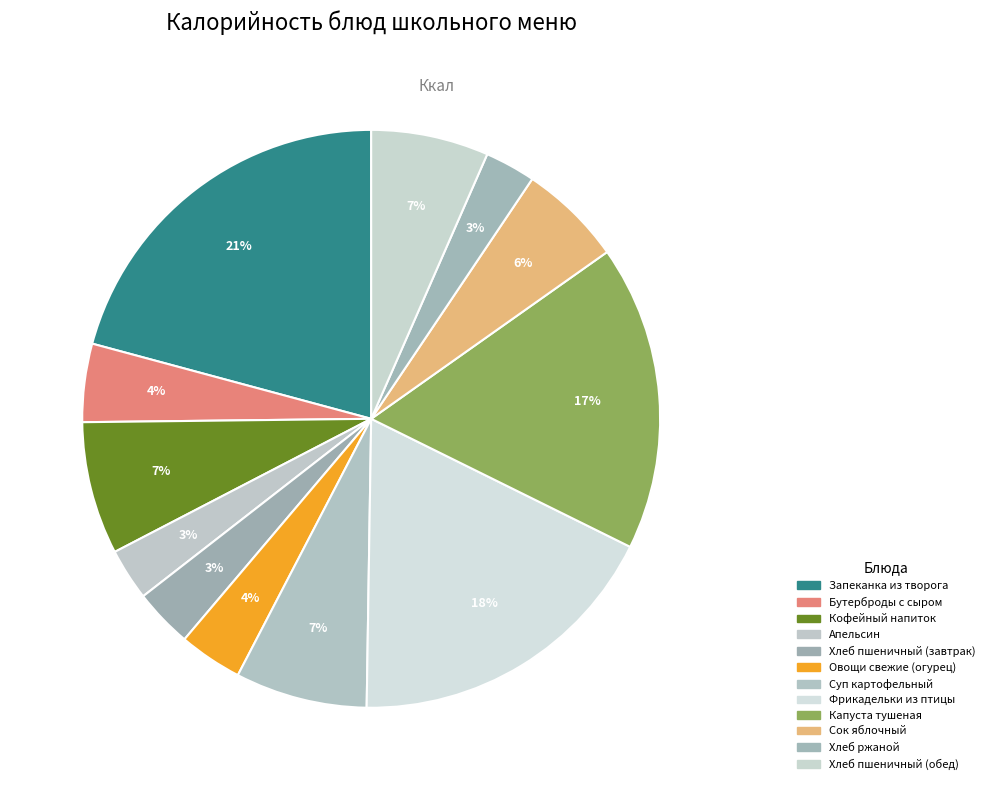

What is the change in value from Бутерброды с сыром to Суп картофельный?

+43.3